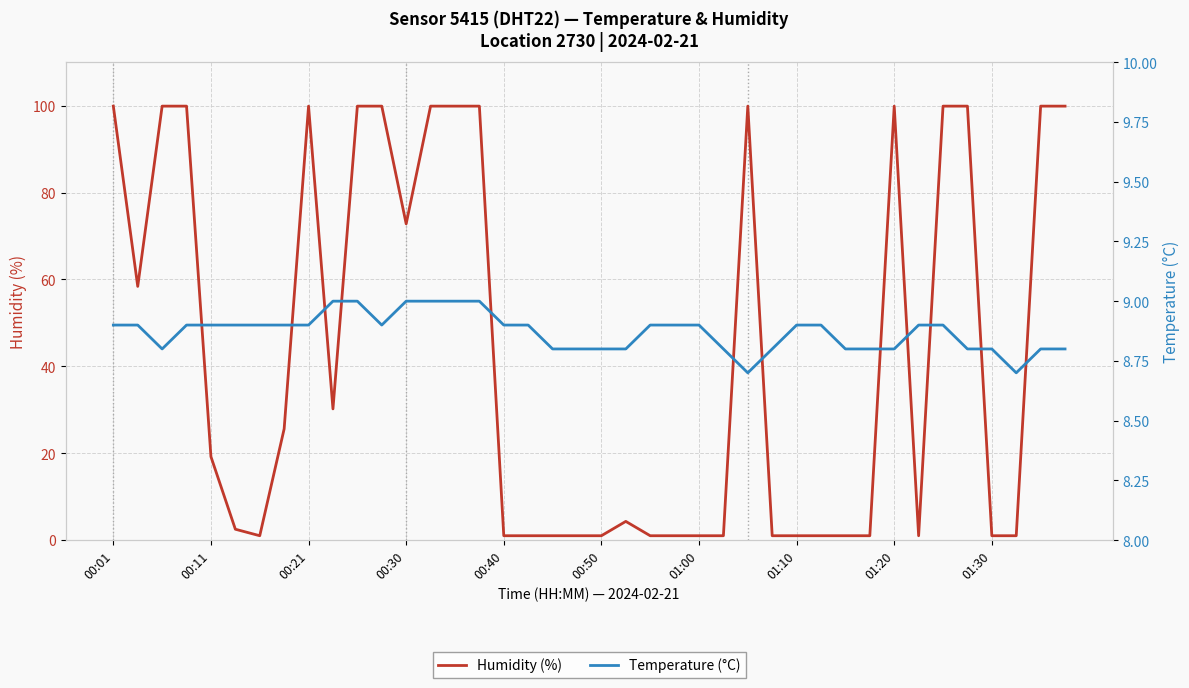

What is the difference between the maximum and second lowest values in the Humidity (%) series?

98.9